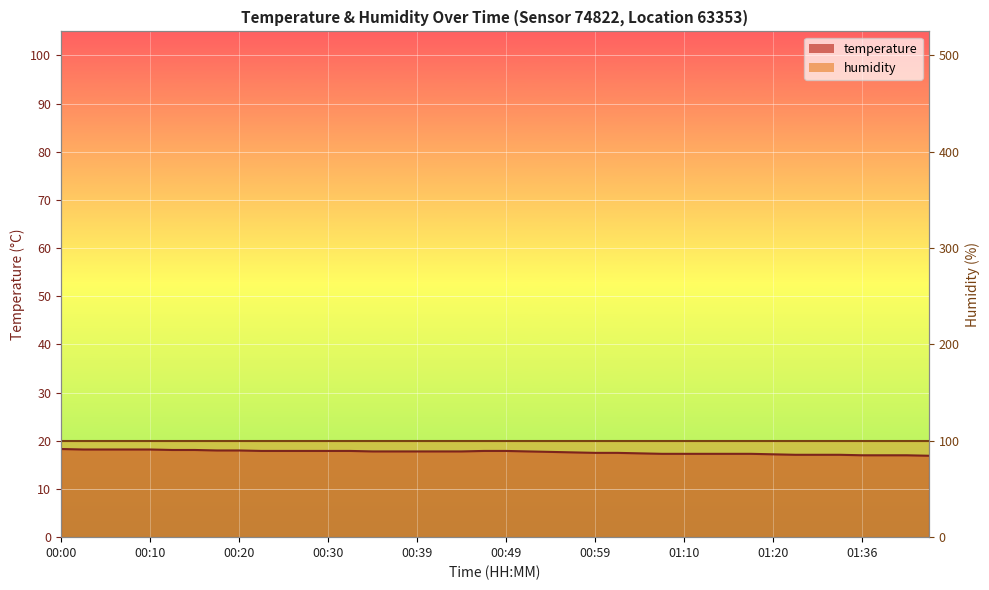

What is the minimum value shown in the chart?

16.9